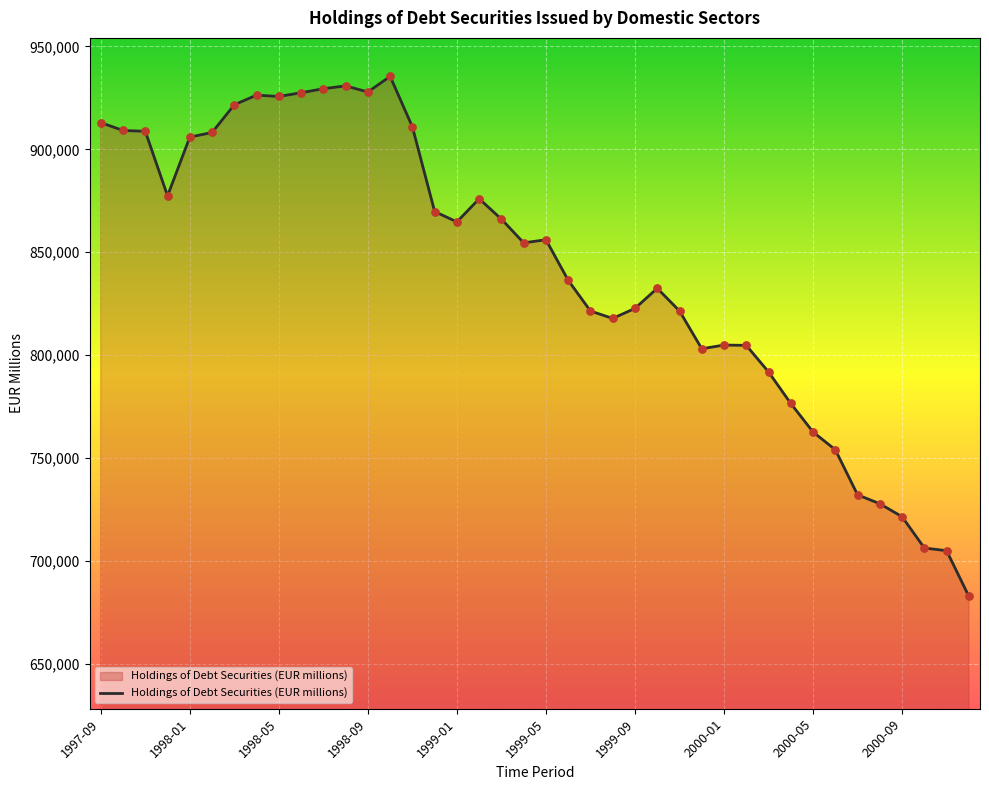

What is the difference between the maximum and minimum values?

252651.6